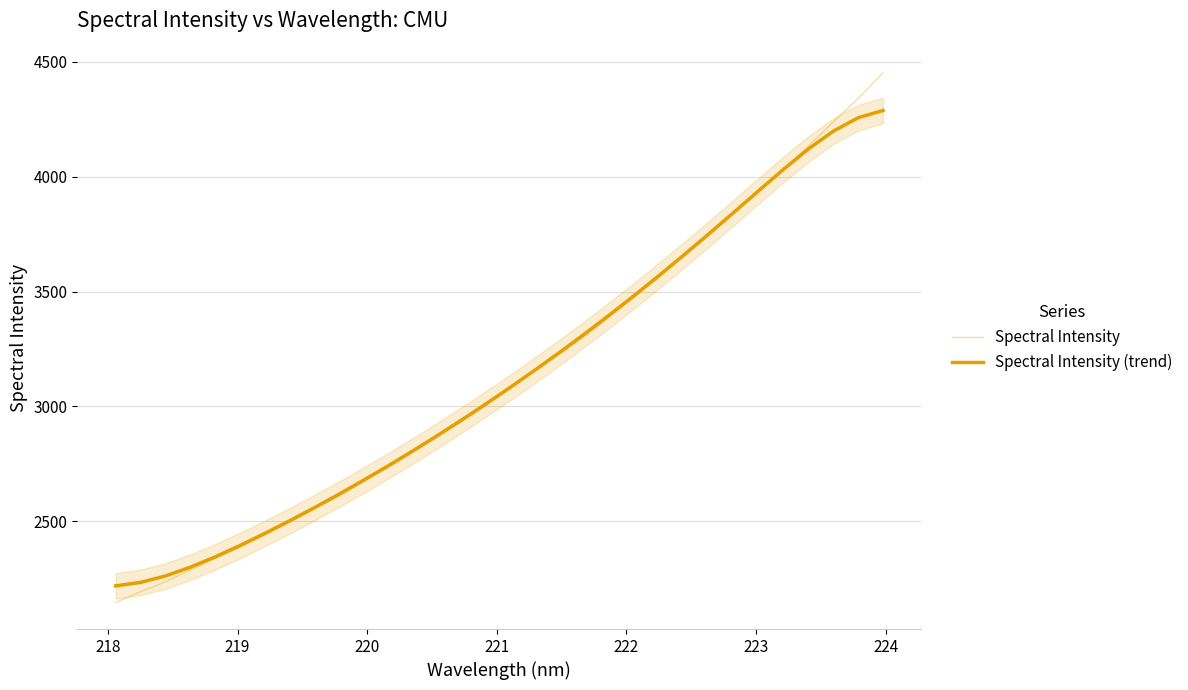

What are all the series names shown in the legend?

Spectral Intensity, Spectral Intensity (trend)